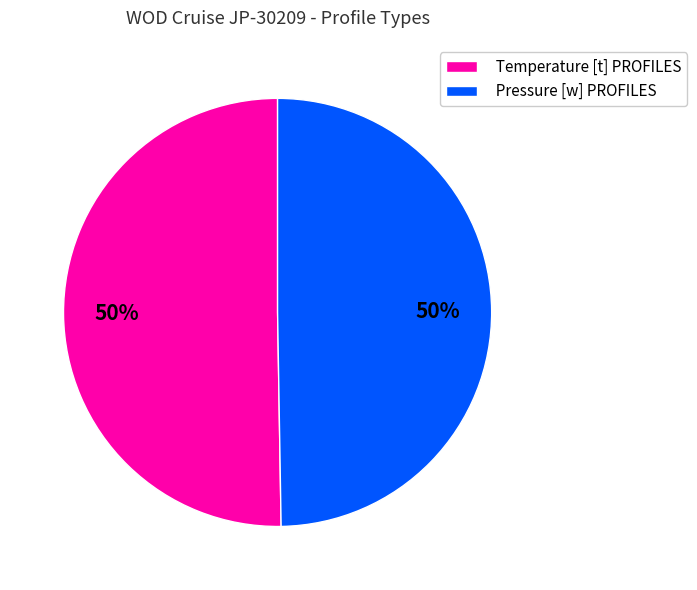

Approximately how many times larger is the value at Temperature [t] PROFILES compared to Pressure [w] PROFILES?

1.0